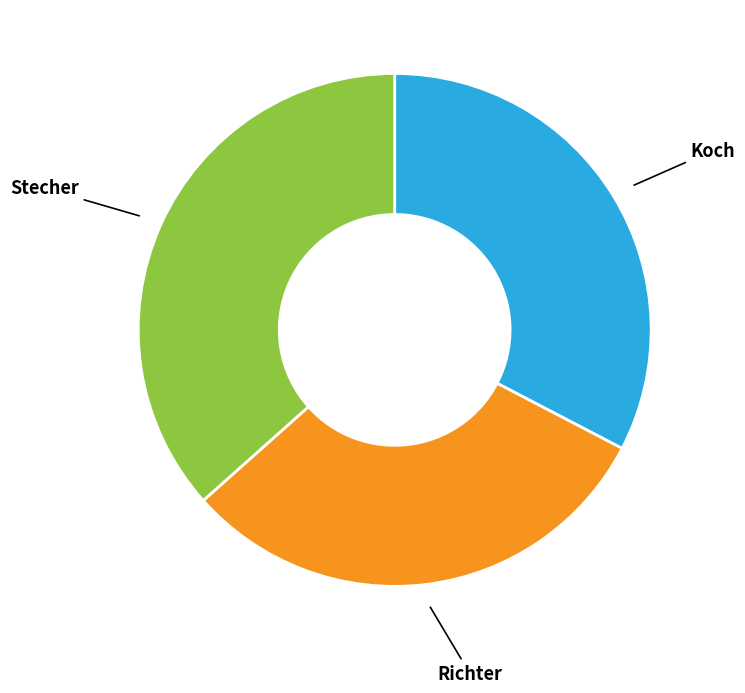

Is there a majority slice in this chart?

No